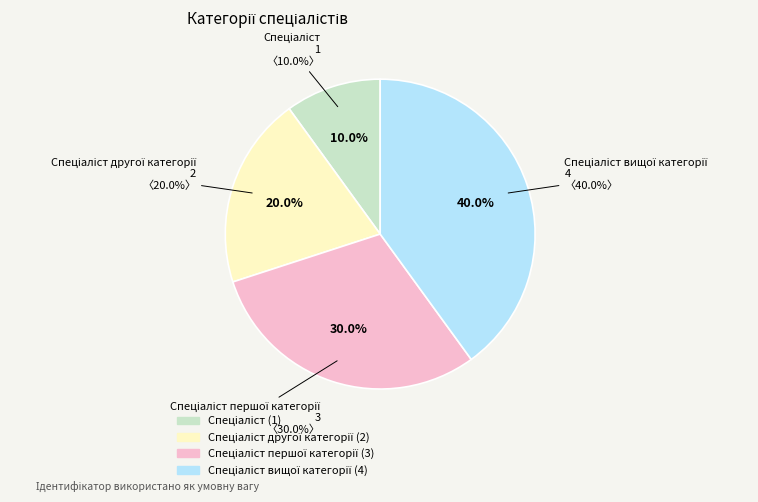

What is the change in value from Спеціаліст to Спеціаліст першої категорії?

+2